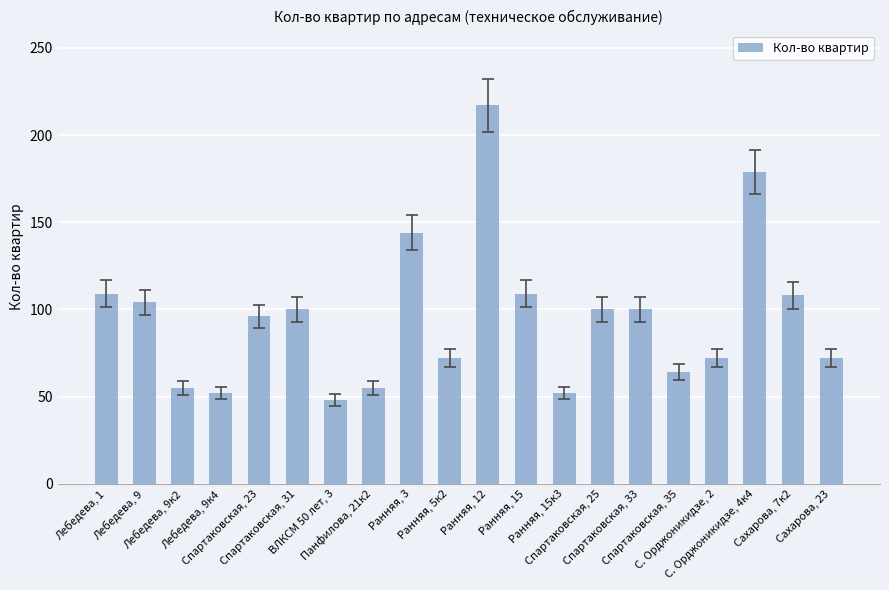

How many data points are less than 100?

10